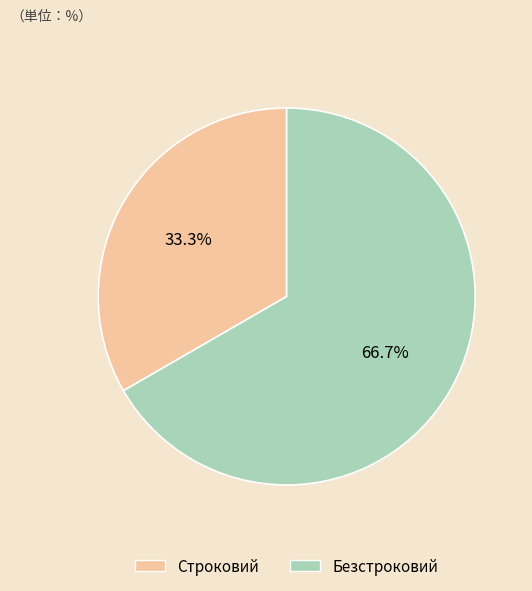

To the nearest percent, what is the average slice percentage?

50%